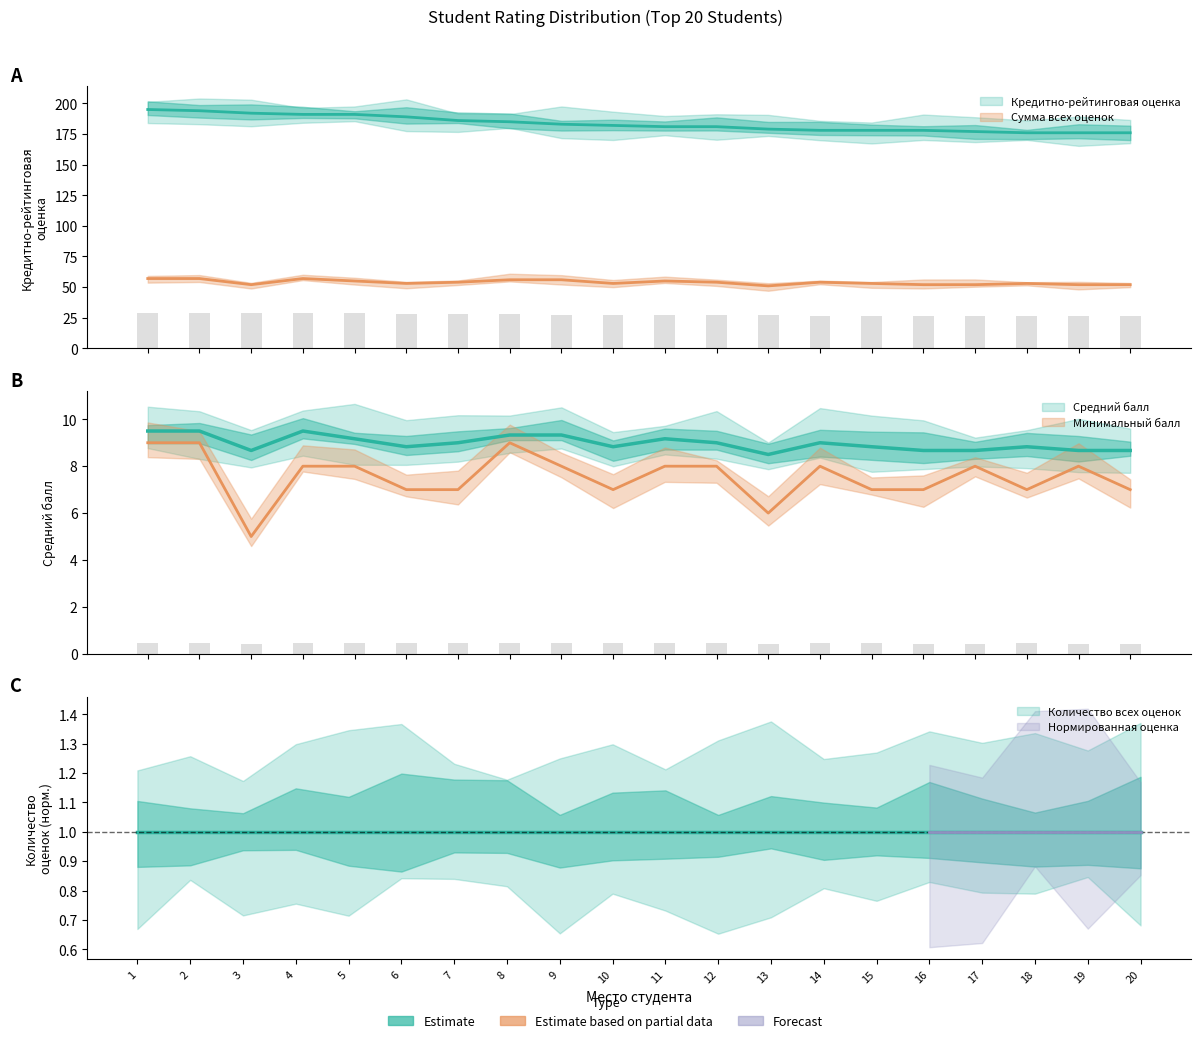

At which label does Средний балл reach its minimum?

13